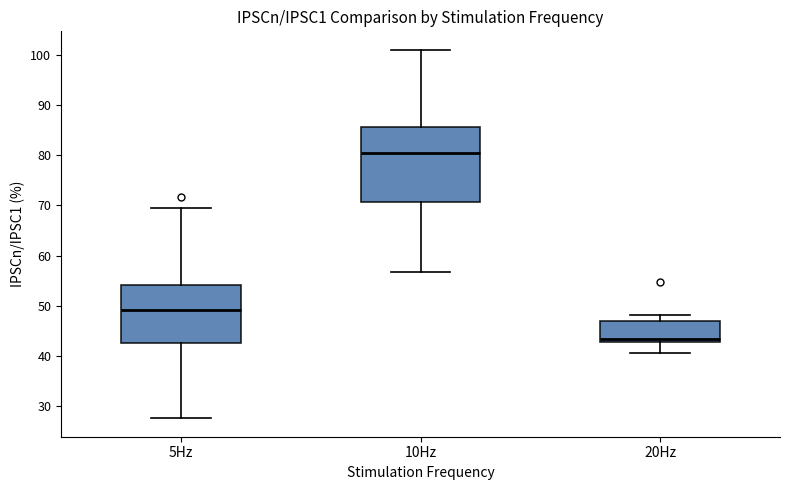

Reading left to right, transcribe this box plot: for each box, give where its median line is, the range the box spans, and where its two whiskers end, as read against the y-axis. The values are not printed on the chart, so give them approximately, as read against the axis.

5Hz: median 49, box 43 to 54, whiskers 28 to 69
10Hz: median 80, box 71 to 86, whiskers 57 to 101
20Hz: median 43 (just above the box's lower edge), box 43 to 47, whiskers 41 to 48